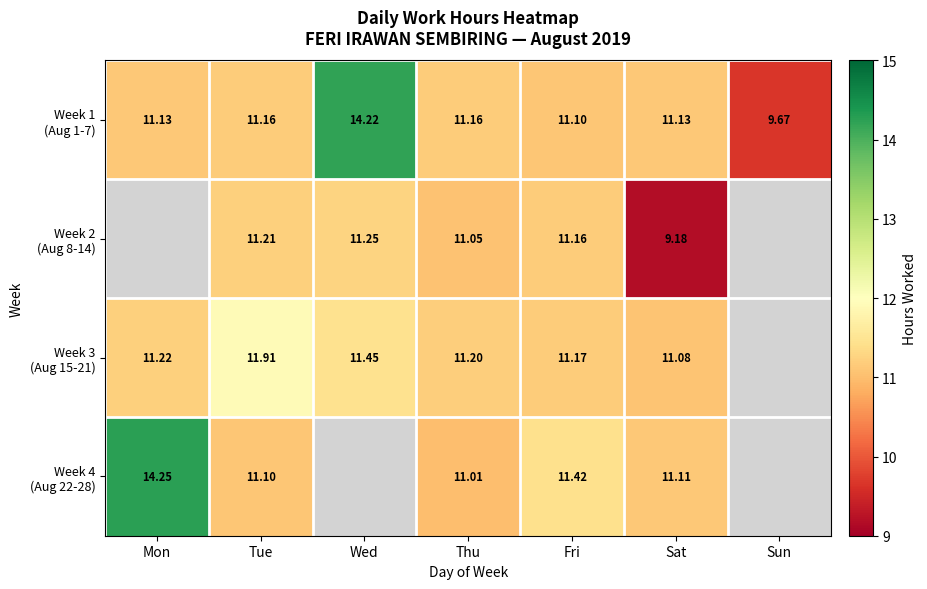

What is the spread (max minus min) of values at Mon?

3.1